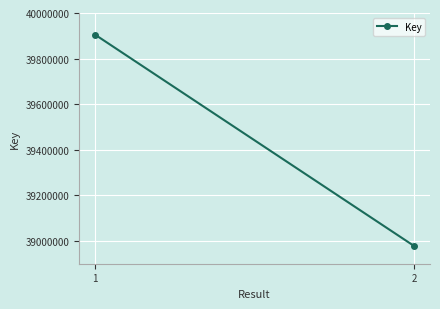

Which label corresponds to the largest value in the chart?

1